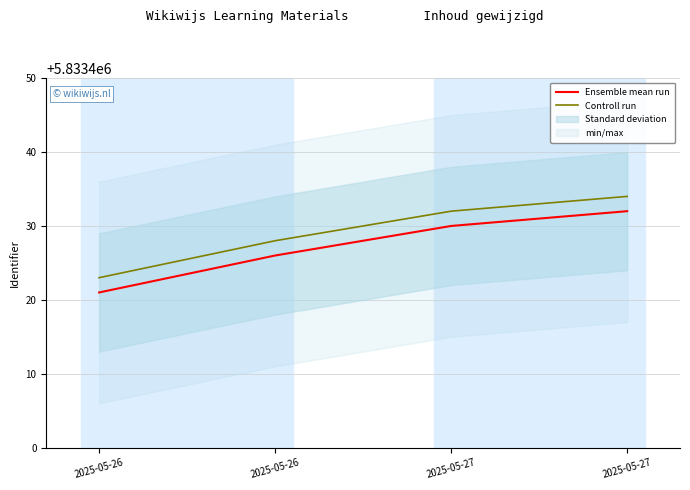

Between 2025-05-27 and 2025-05-27, which is larger?

2025-05-27